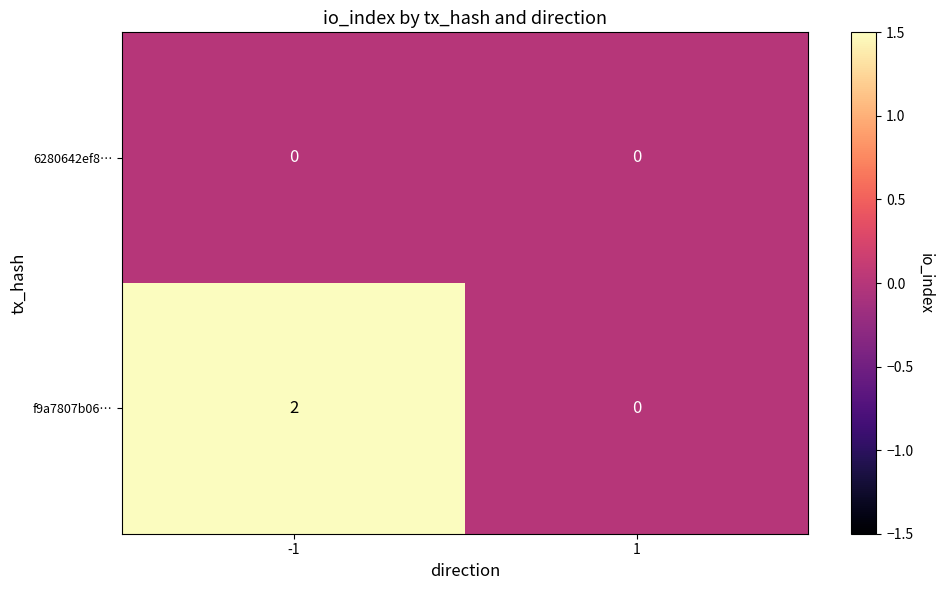

At how many categories does at least one series exceed 1?

1